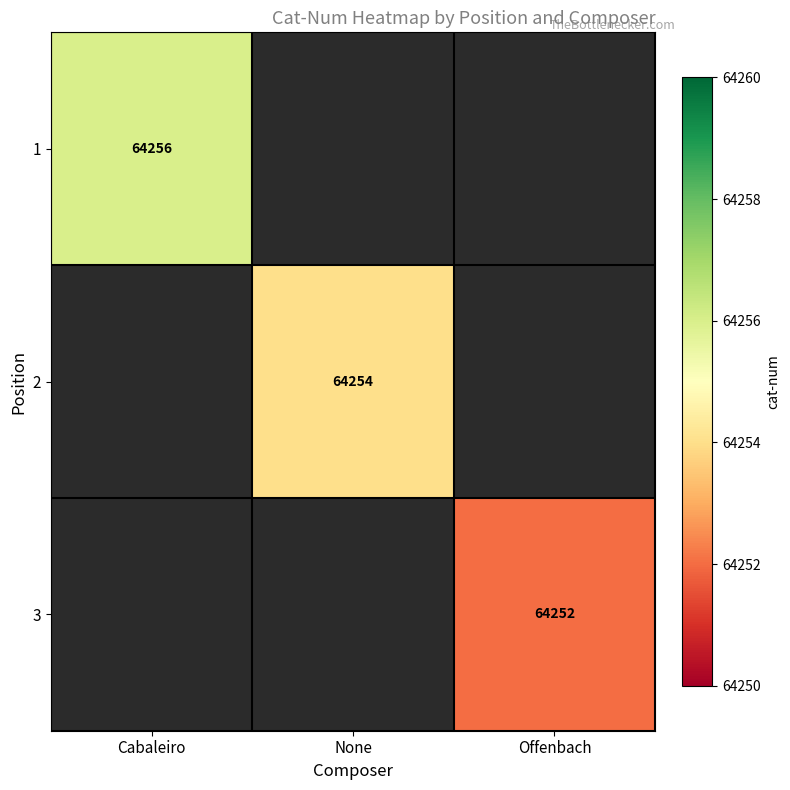

How many series are shown in this chart?

3